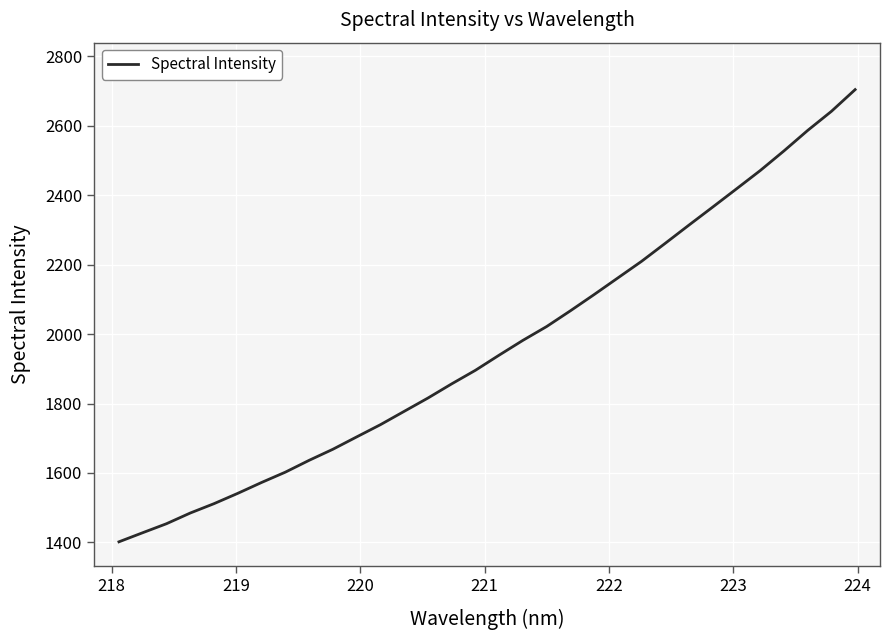

What is the difference between the maximum and minimum values?

1302.4